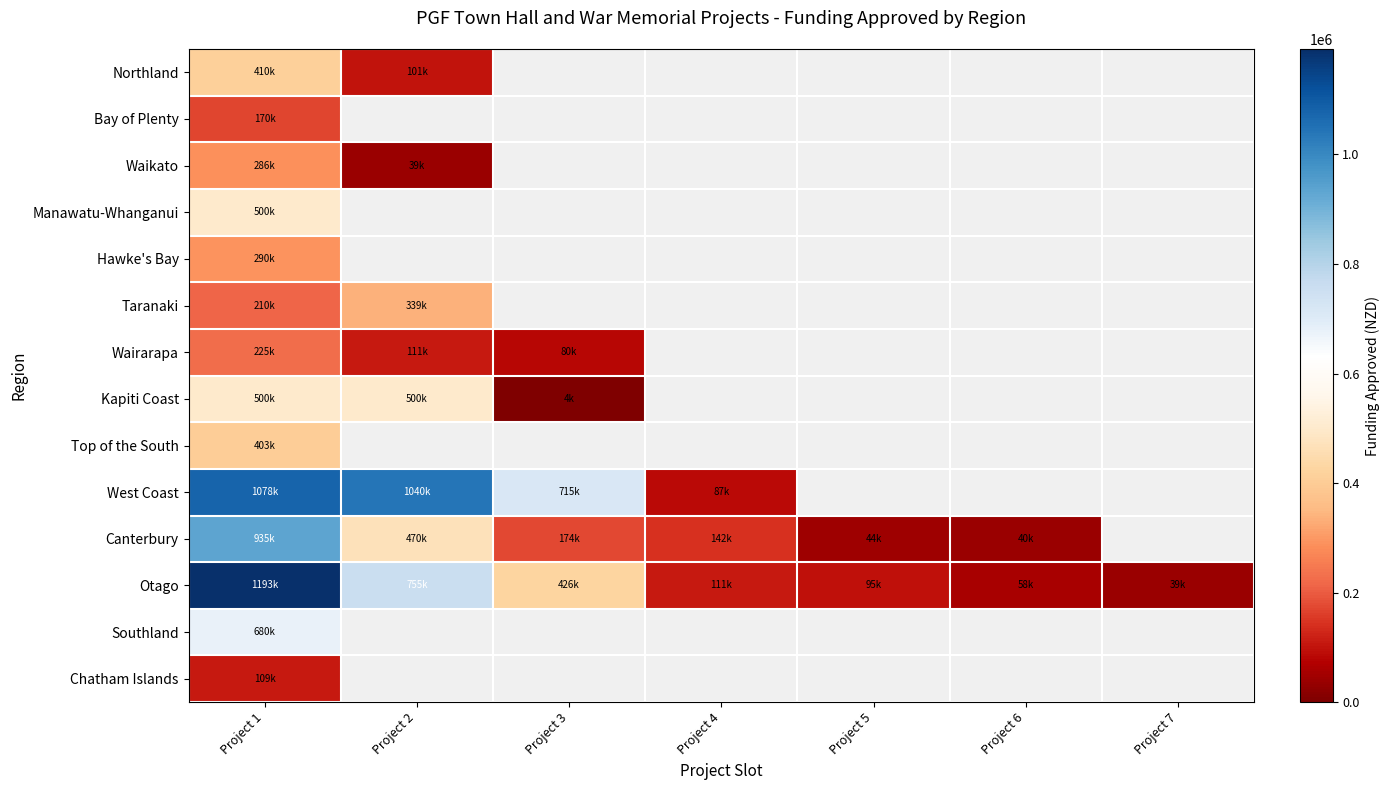

What is the difference between the maximum and minimum values in the West Coast series?

991460.0